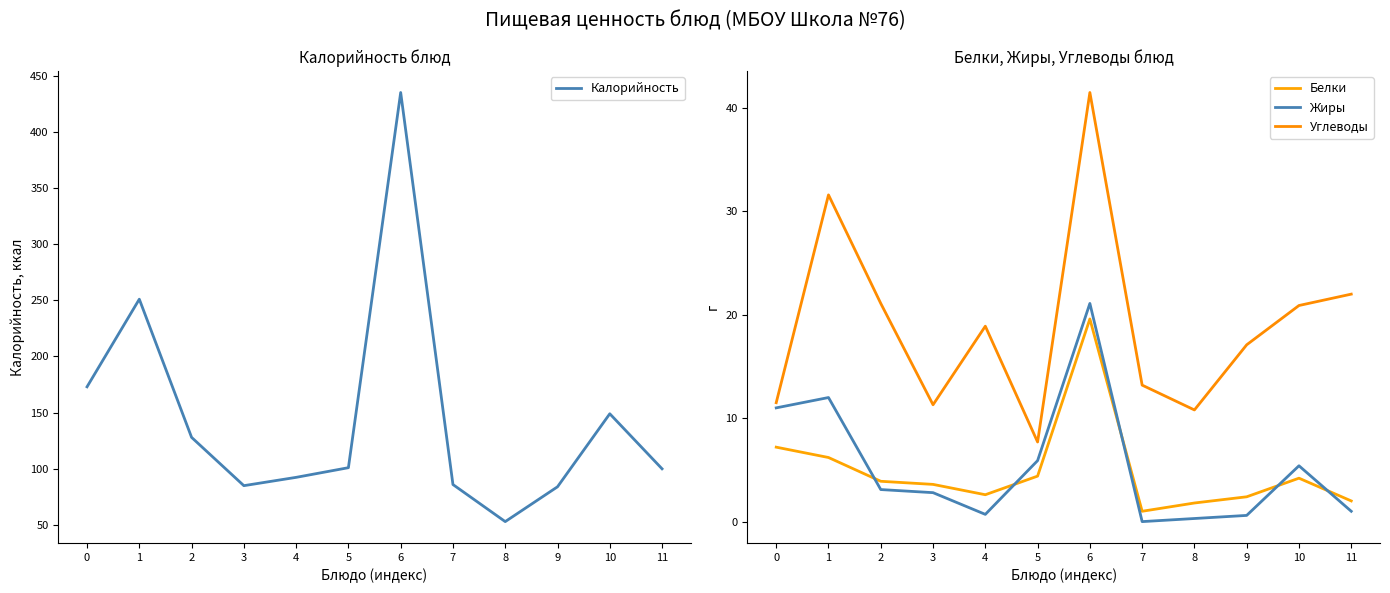

In Калорийность, how many points are higher than both neighbors (excluding endpoints)?

3